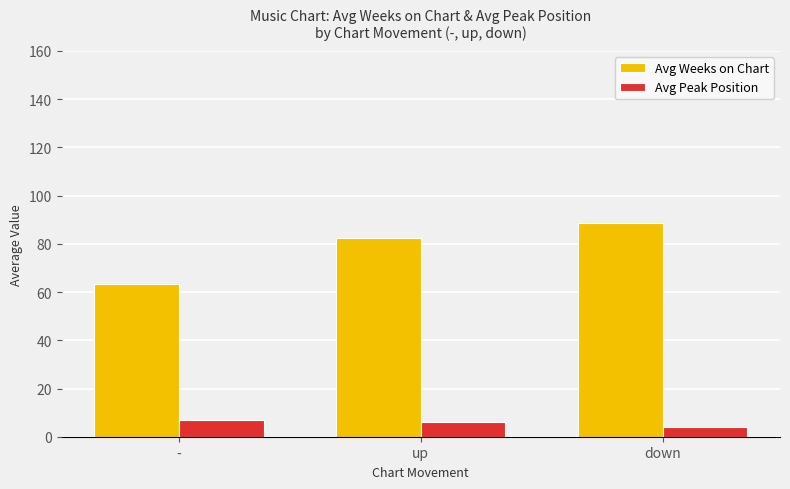

List the series in order of their peak value, lowest first.

Avg Peak Position, Avg Weeks on Chart